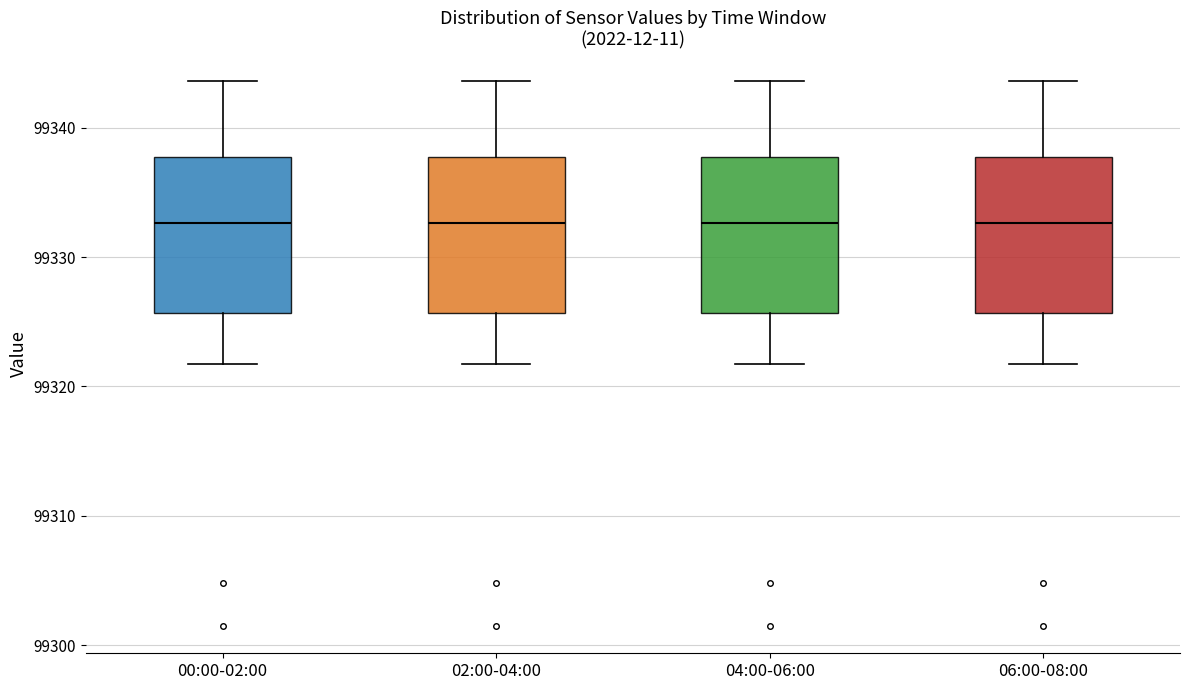

Reading left to right, read every box against the y-axis: the position of its median line, the range the box covers, and the ends of its whiskers. The values are not printed on the chart, so give them approximately, as read against the axis.

00:00-02:00: median 99333, box 99326 to 99338, whiskers 99322 to 99344
02:00-04:00: median 99333, box 99326 to 99338, whiskers 99322 to 99344
04:00-06:00: median 99333, box 99326 to 99338, whiskers 99322 to 99344
06:00-08:00: median 99333, box 99326 to 99338, whiskers 99322 to 99344